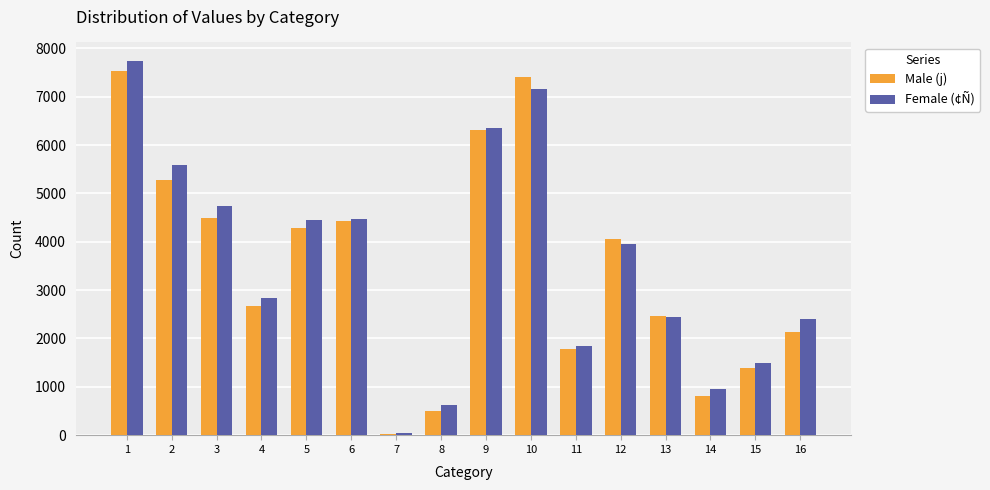

Rank the series by their average value, from highest to lowest.

Female (¢Ñ), Male (j)